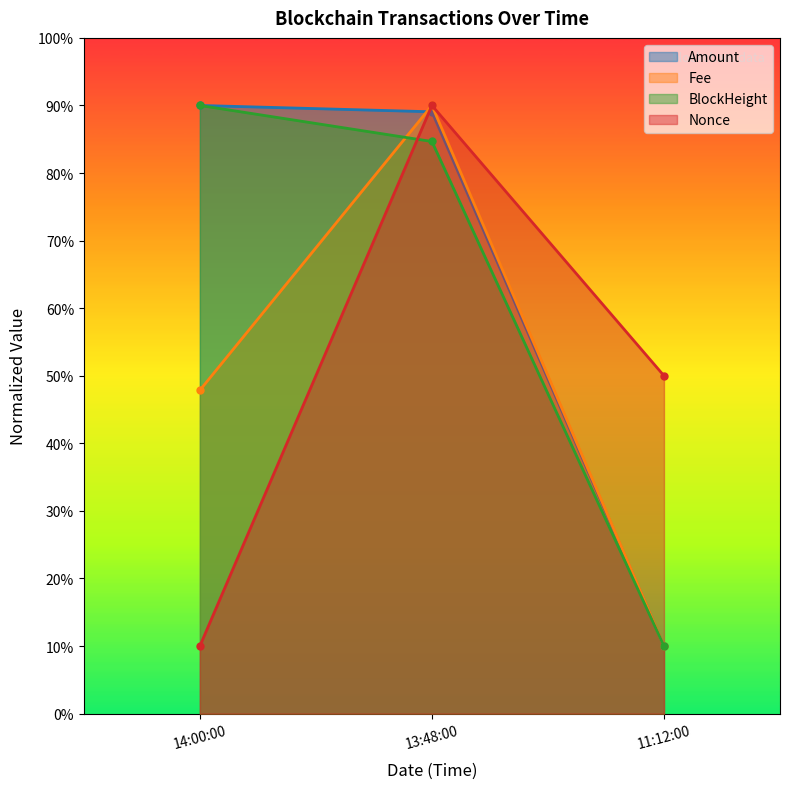

Which series changed the most between 13:48:00 and 11:12:00?

Fee